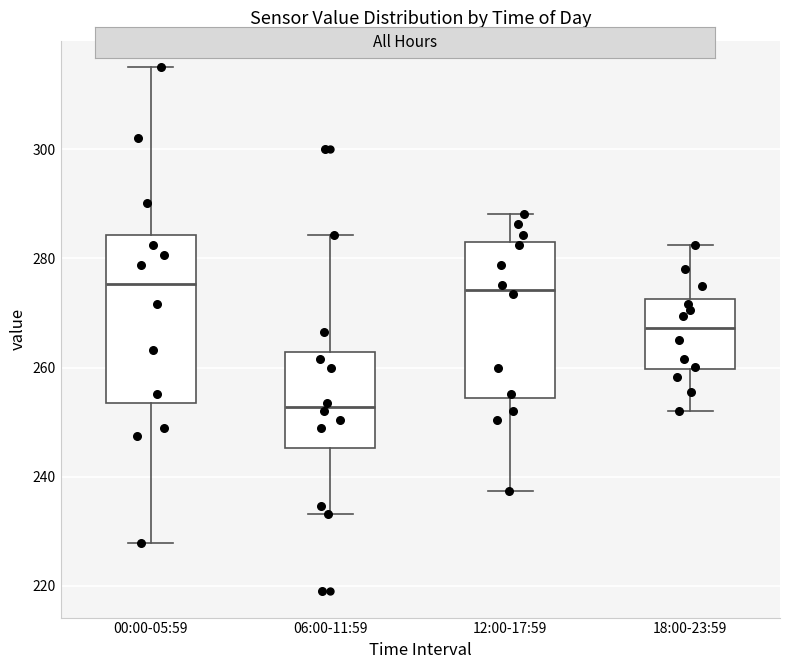

Where does the median line of the box for 06:00-11:59 sit on the y-axis? The values are not printed on the chart, so give them approximately, as read against the axis.

252